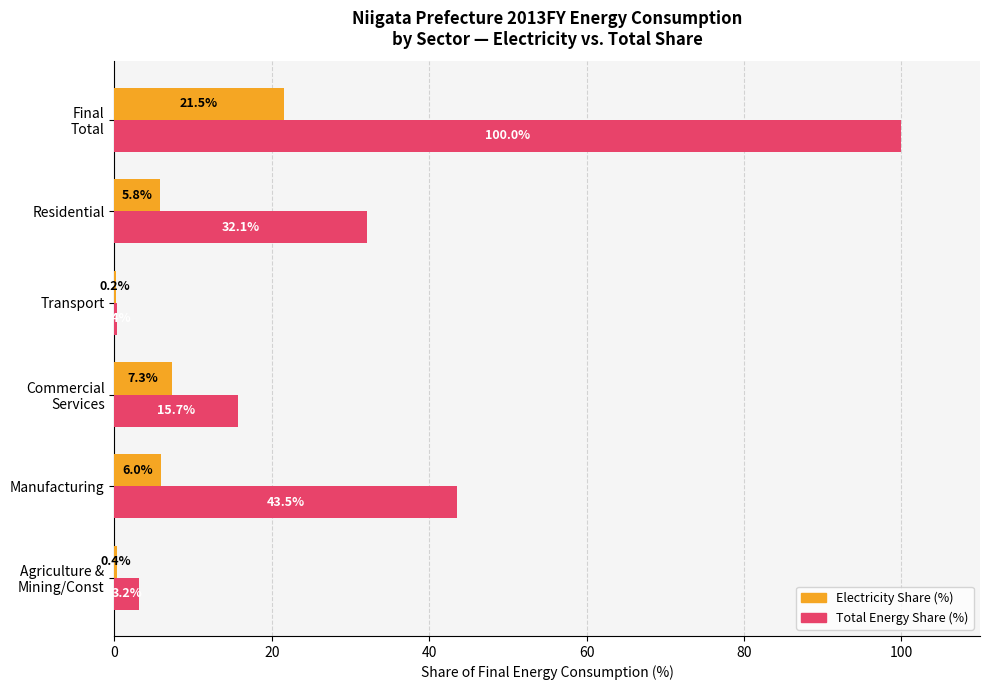

What is the sum of all Total Energy Share (%) values?

194.9